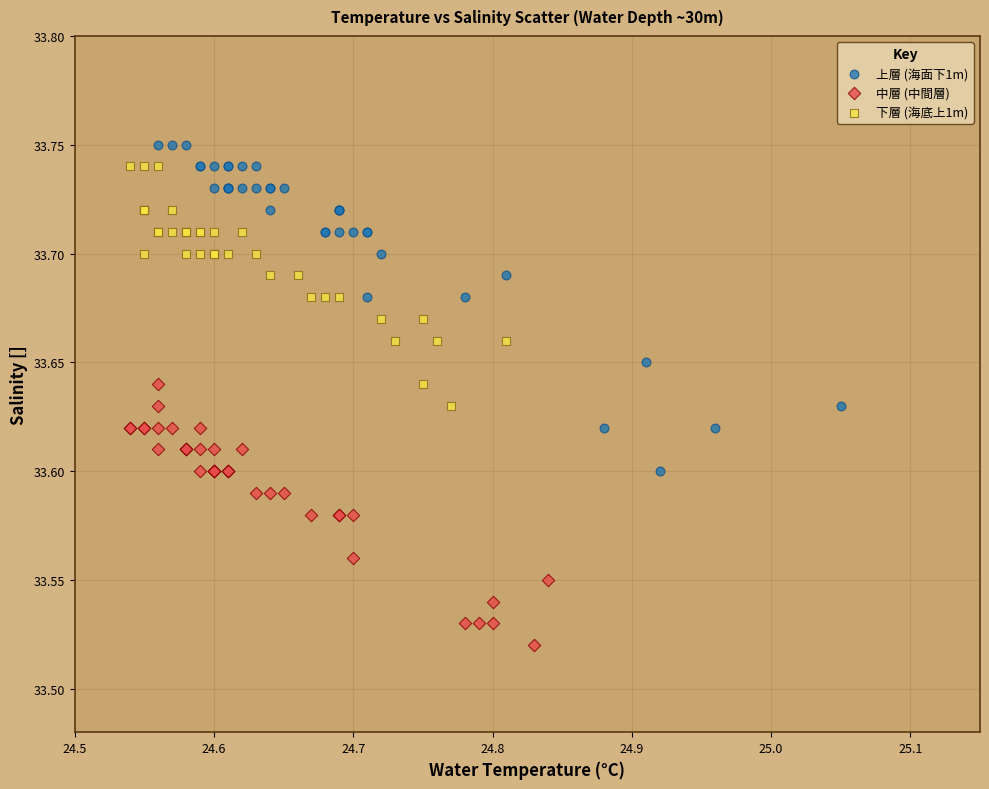

What are all the series names shown in the legend?

上層 (海面下1m), 中層 (中間層), 下層 (海底上1m)